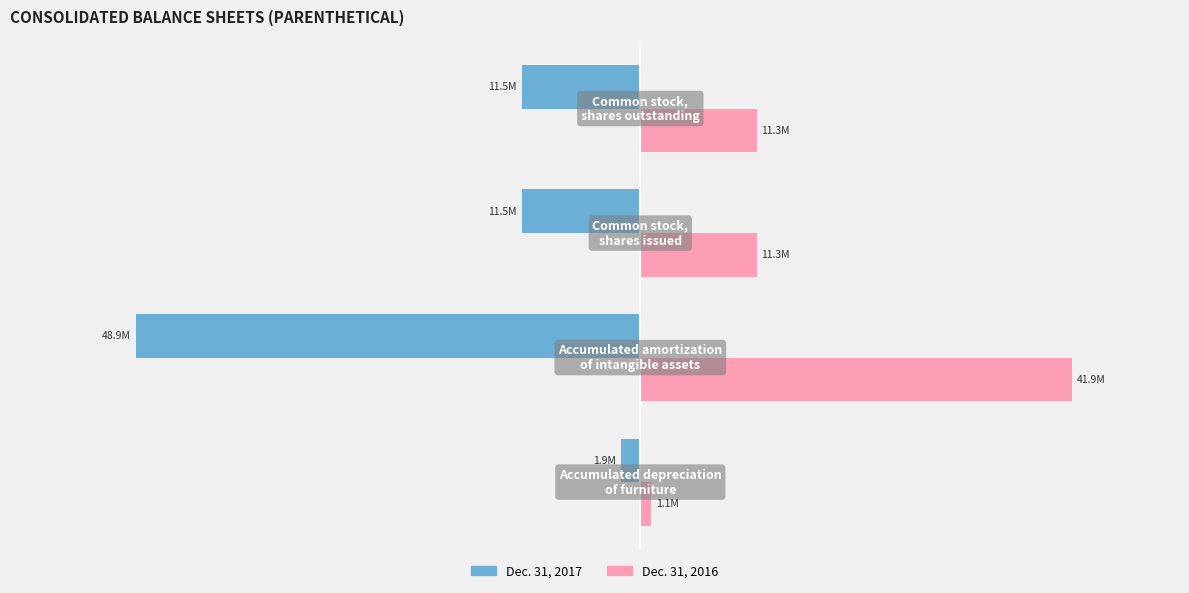

What are all the series names shown in the legend?

Dec. 31, 2017, Dec. 31, 2016